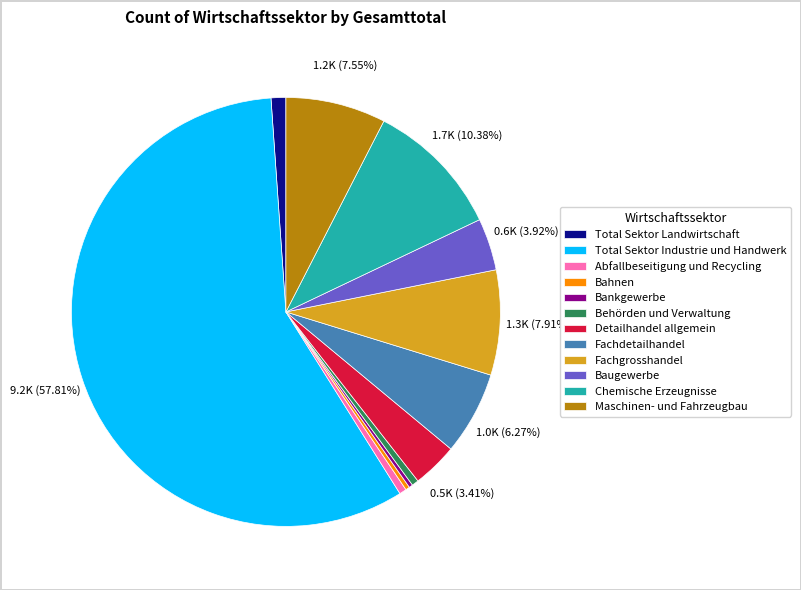

Which has a higher value, Maschinen- und Fahrzeugbau or Total Sektor Industrie und Handwerk?

Total Sektor Industrie und Handwerk